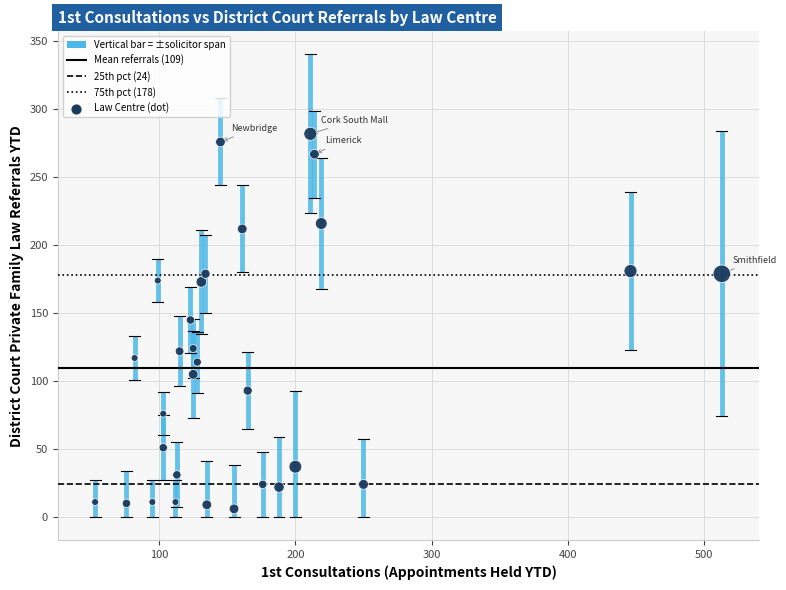

What is the range of X values (max minus min)?

460